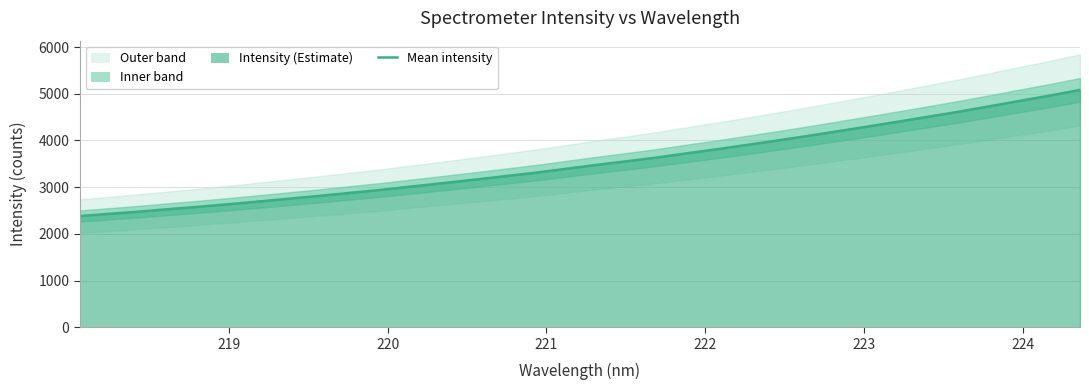

True or false: there are more than 1 points higher than both neighbors.

False